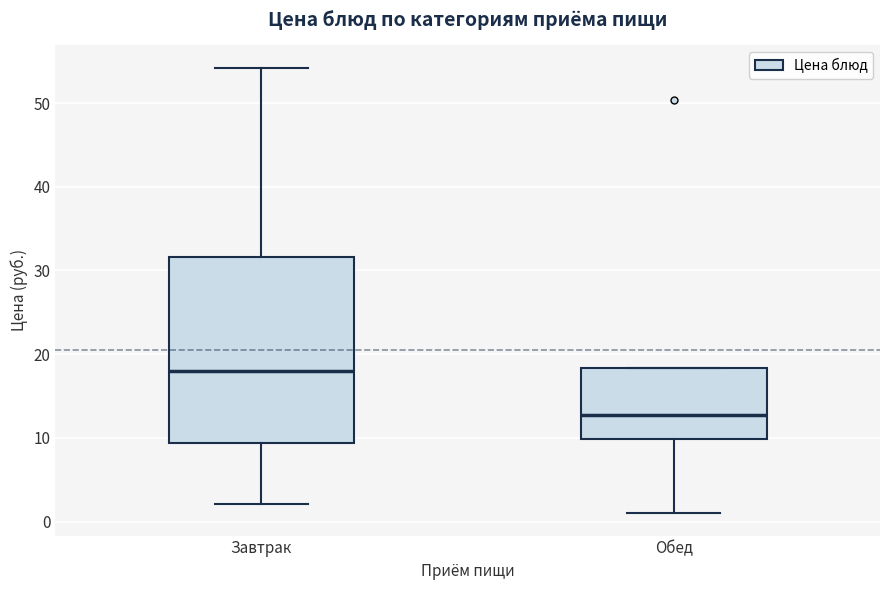

Which box has the highest median line?

Завтрак